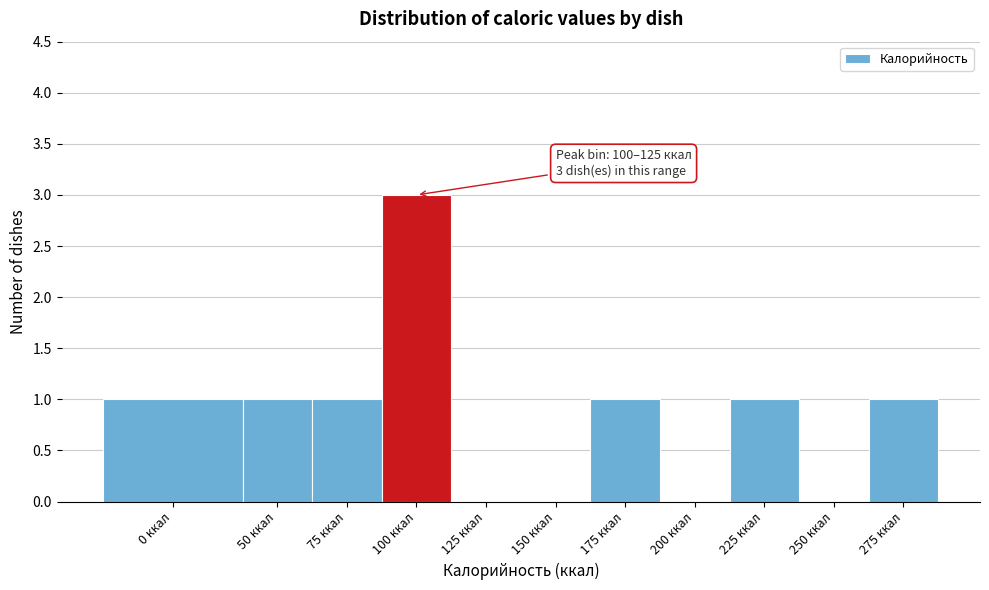

Reading right to left, list all the values displayed in this chart.

275 ккал=1	250 ккал=0	225 ккал=1	200 ккал=0	175 ккал=1	150 ккал=0	125 ккал=0	100 ккал=3	75 ккал=1	50 ккал=1	0 ккал=1